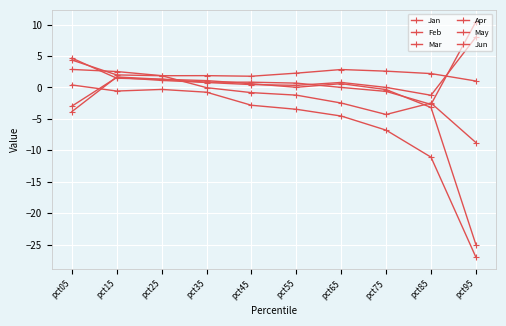

Reading right to left, list all the values displayed in this chart.

Jan: -27.0	-11.1	-6.8	-4.5	-3.5	-2.8	-0.8	-0.3	-0.6	0.4
Feb: -8.8	-2.5	-4.3	-2.5	-1.2	-0.8	-0.0	1.9	2.5	2.9
Mar: 8.0	-1.2	0.0	0.8	0.3	0.5	0.8	1.1	1.6	-3.0
Apr: 1.0	2.2	2.6	2.9	2.3	1.8	1.9	1.9	2.0	4.4
May: -25.0	-3.2	-0.3	0.6	0.0	0.6	1.1	1.3	1.7	-3.8
Jun: 10.5	-2.7	-0.6	0.0	0.7	0.8	0.8	1.3	1.5	4.7